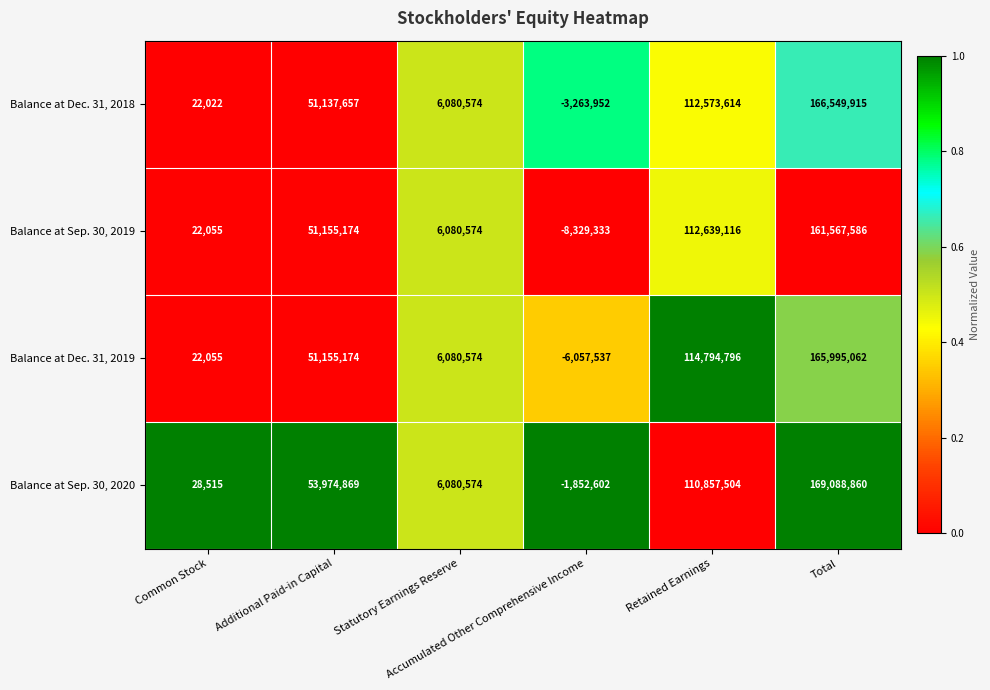

What is the highest value of the Balance at Dec. 31, 2018 series?

166549915